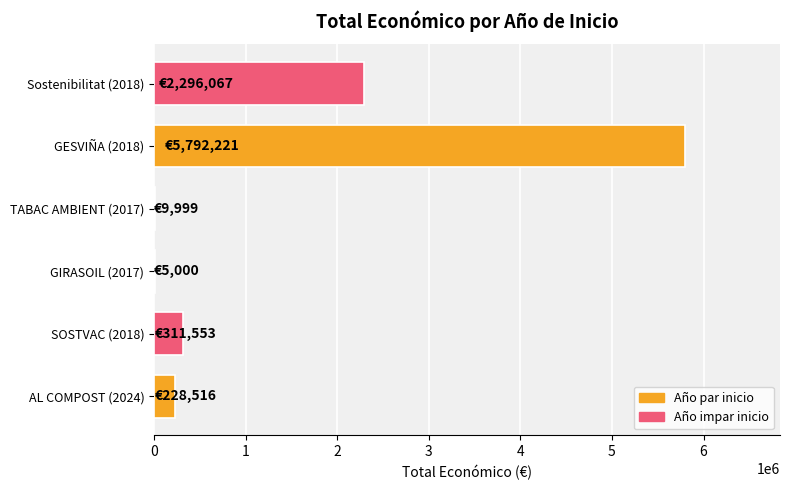

Where is the data nearest to the value 2898610?

Sostenibilitat (2018)